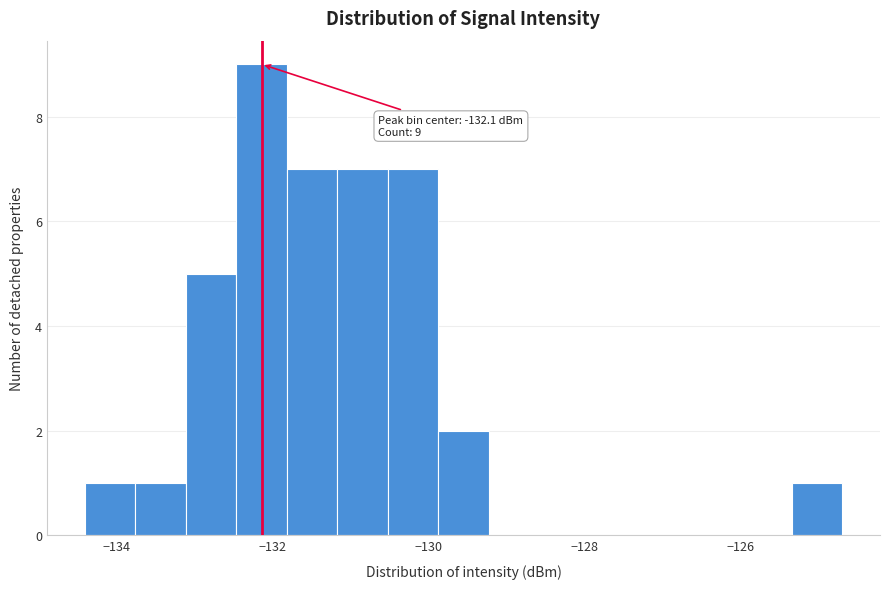

Around what value on the x-axis is the tallest bar? Give the approximate position of its centre, as read against the axis.

-132.2